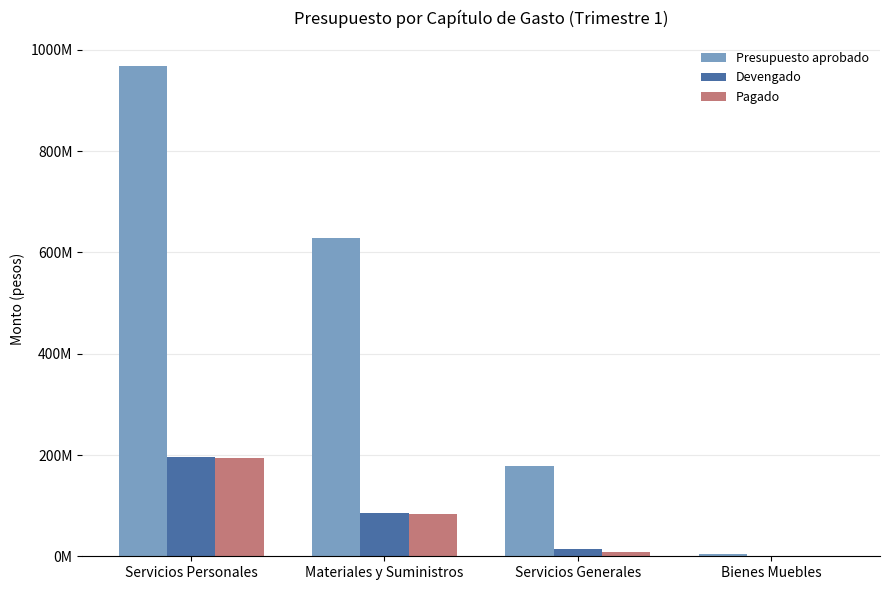

At which label is Presupuesto aprobado closest to 487145614?

Materiales y Suministros